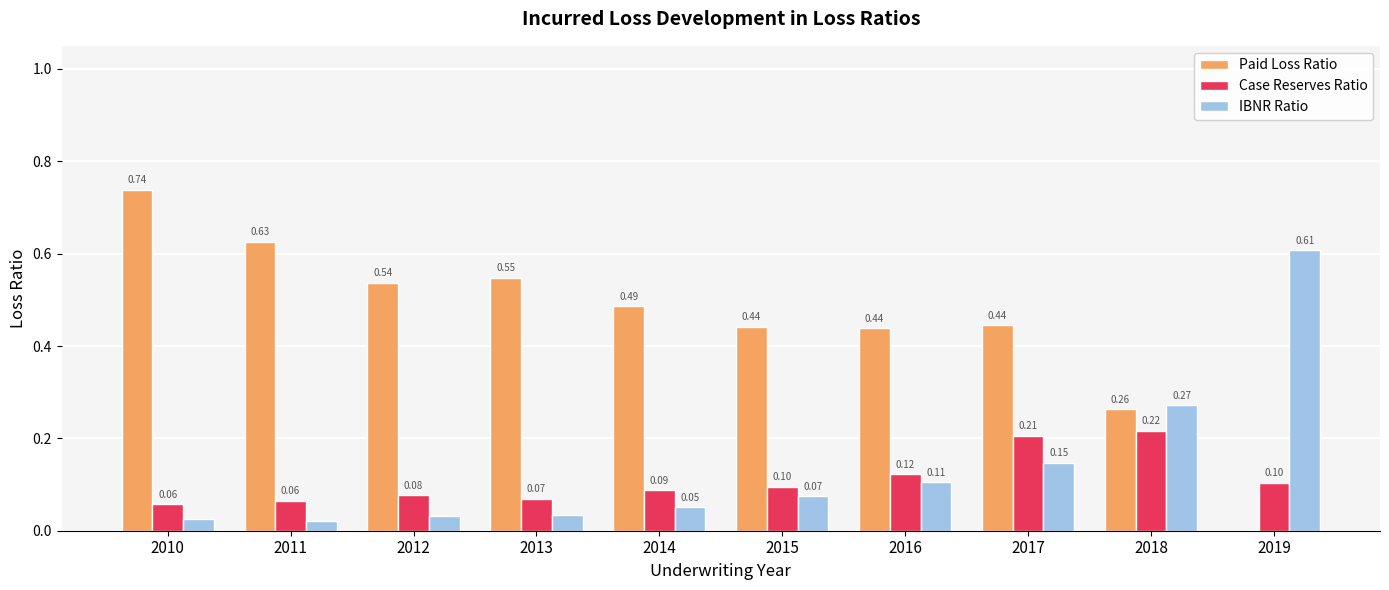

Where is IBNR Ratio nearest to the value 0?

2011